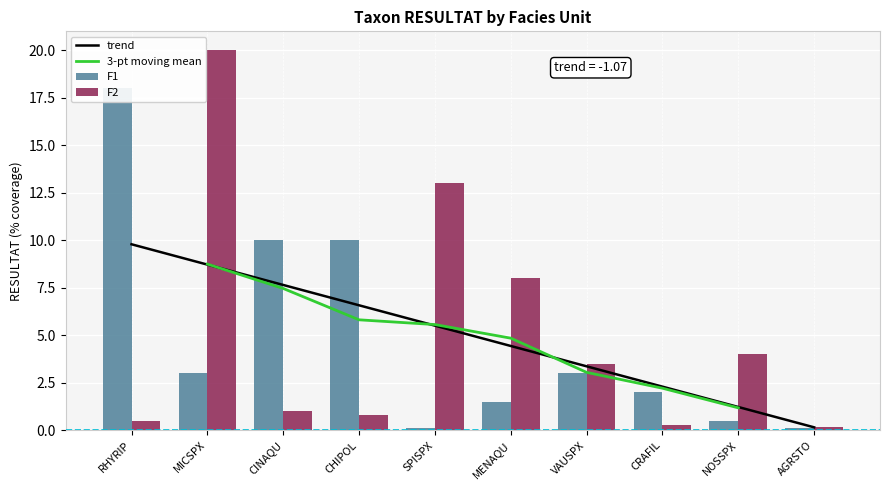

How many values in the F1 series exceed 3?

3